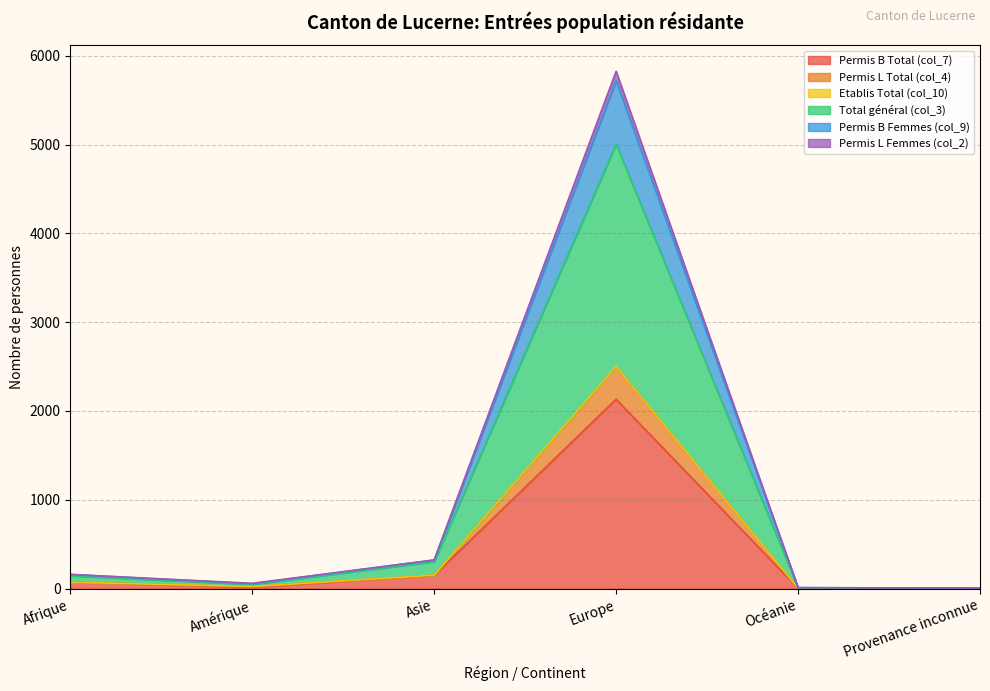

The value of Permis B Total (col_7) at Afrique is 31. True or false?

False